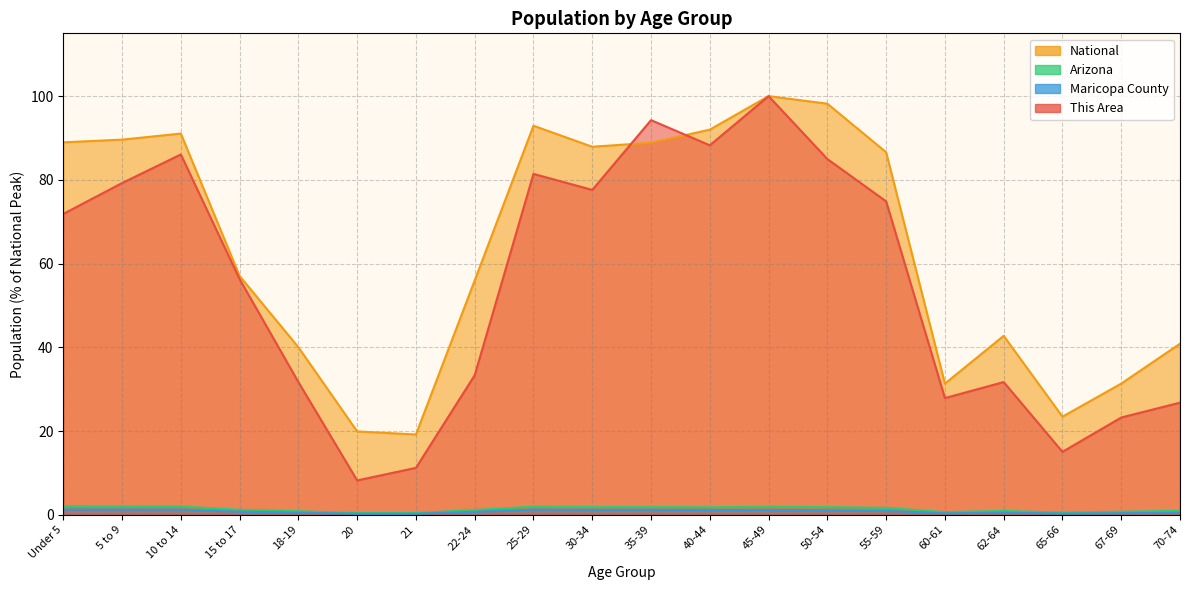

True or false: National and Maricopa County intersect in this chart.

False